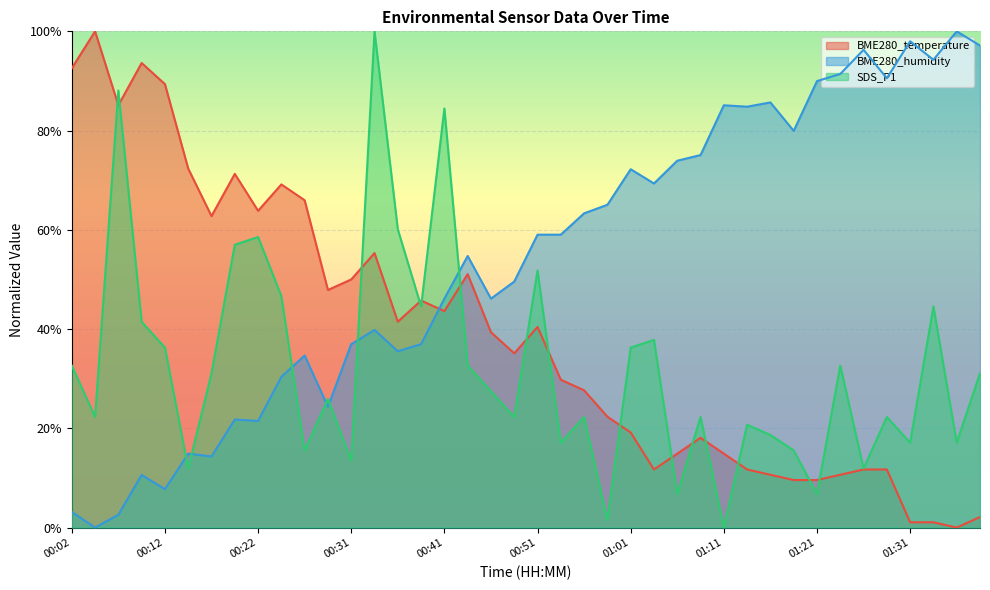

Is it true that SDS_P1 equals 20.3 at 00:02?

False